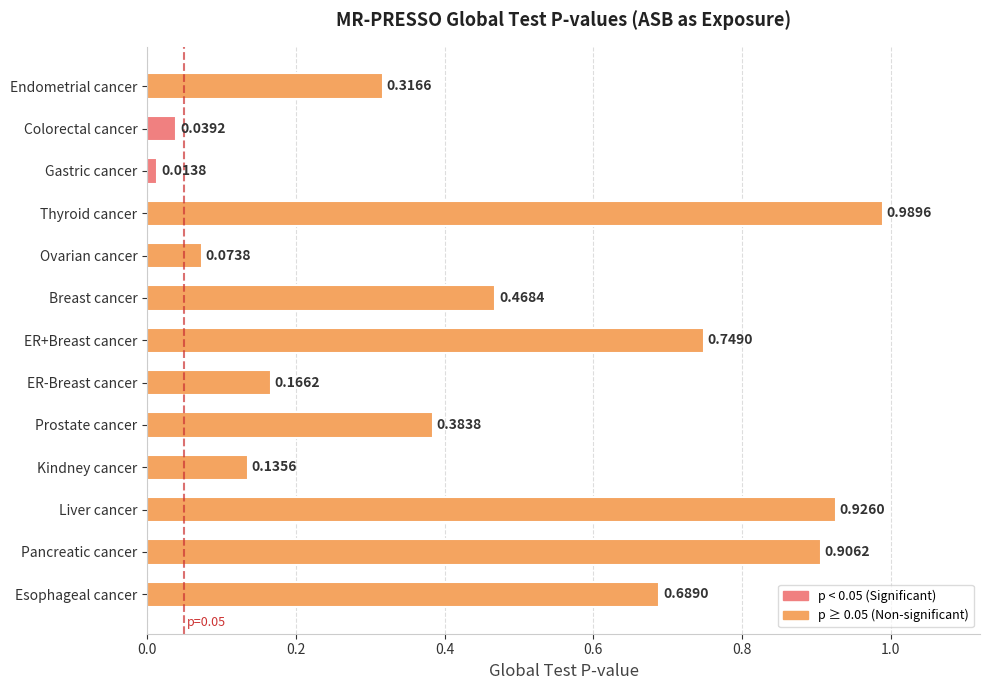

Which category has the highest value across all series?

Thyroid cancer